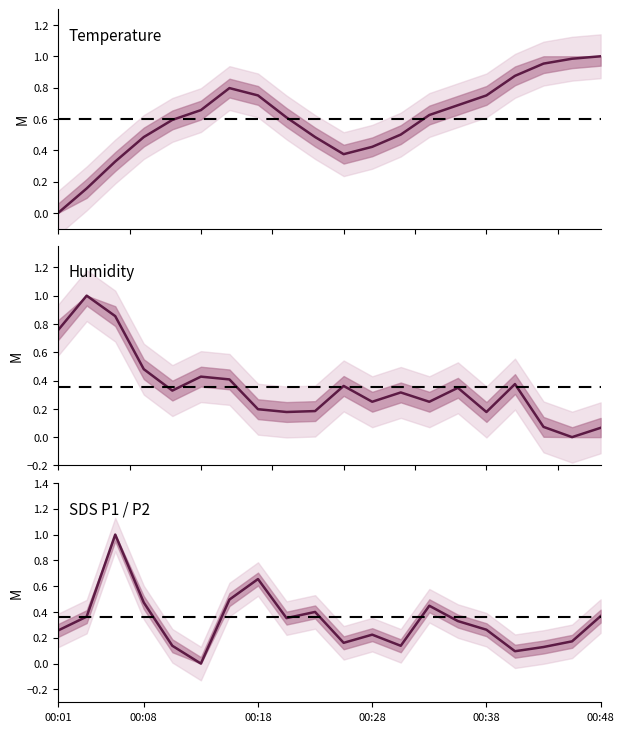

True or false: SDS_P1 has more than 2 points higher than both neighbors.

True